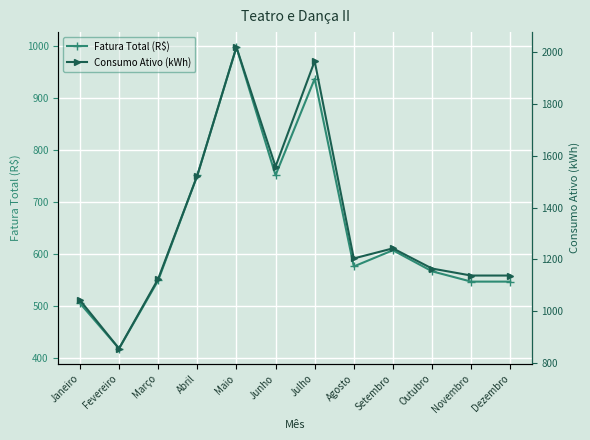

True or false: Consumo Ativo (kWh) and Fatura Total (R$) cross at least once.

False